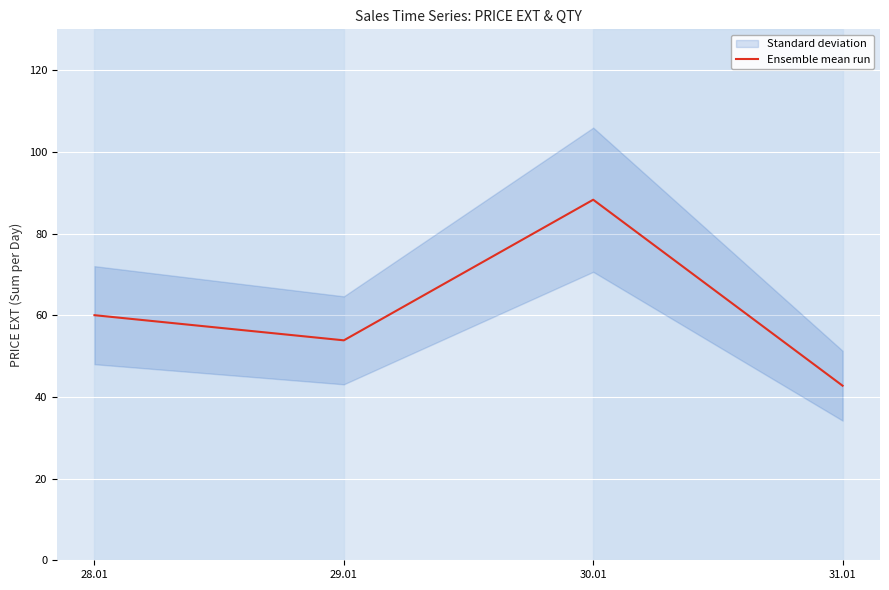

At which label does the data first exceed 60?

28.01